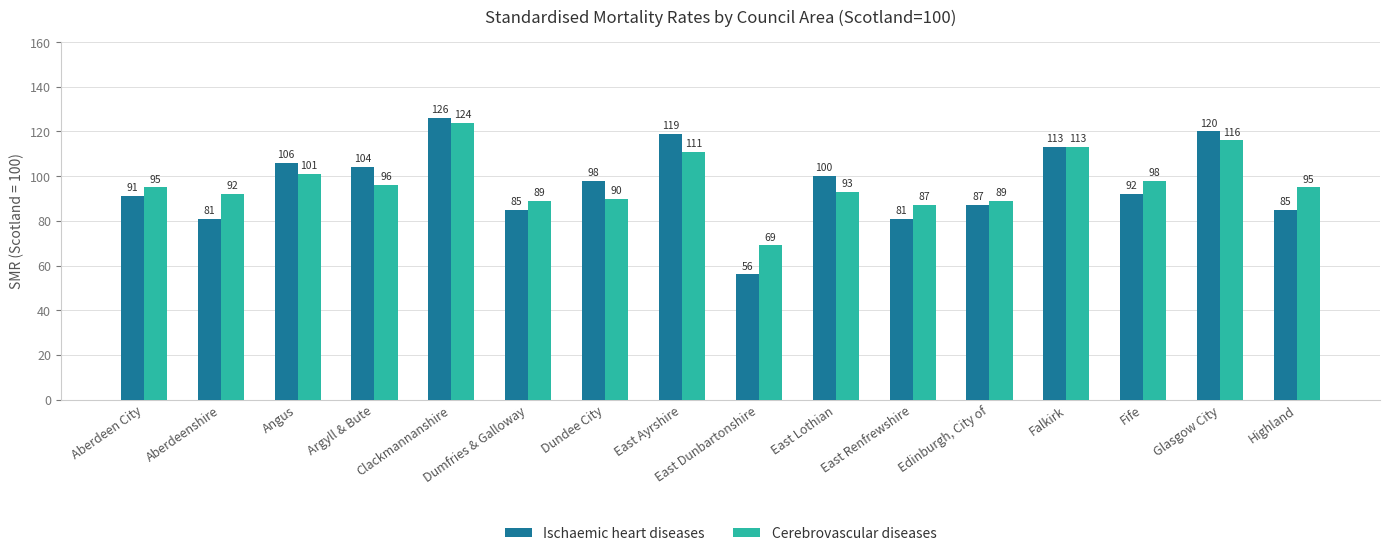

What is the label of the 5th bar from the right?

Edinburgh, City of